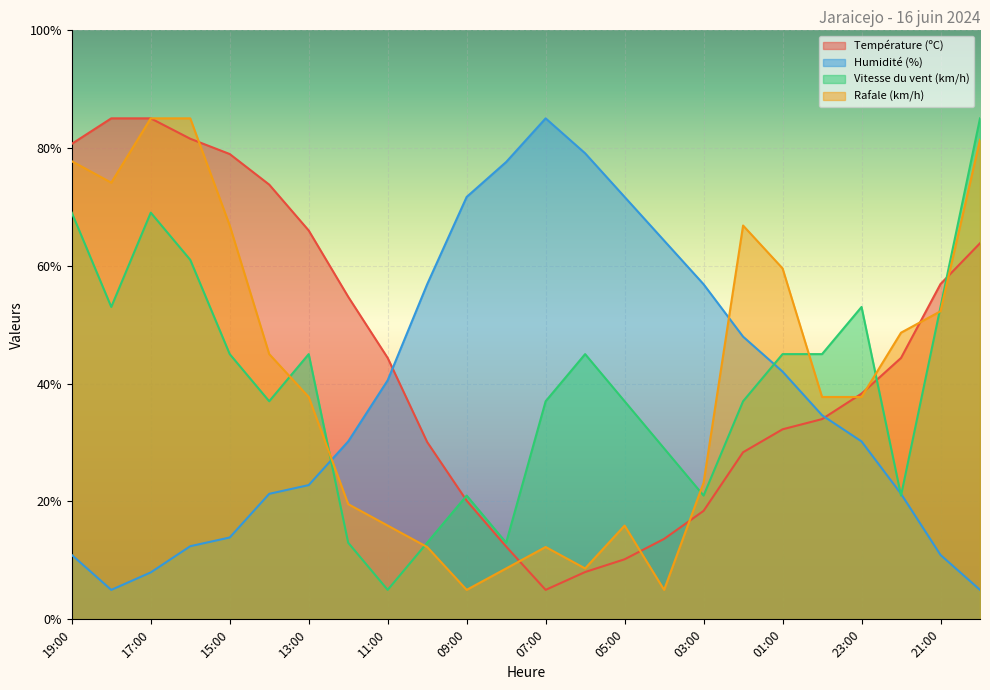

What are all the series names shown in the legend?

Température (ºC), Humidité (%), Vitesse du vent (km/h), Rafale (km/h)